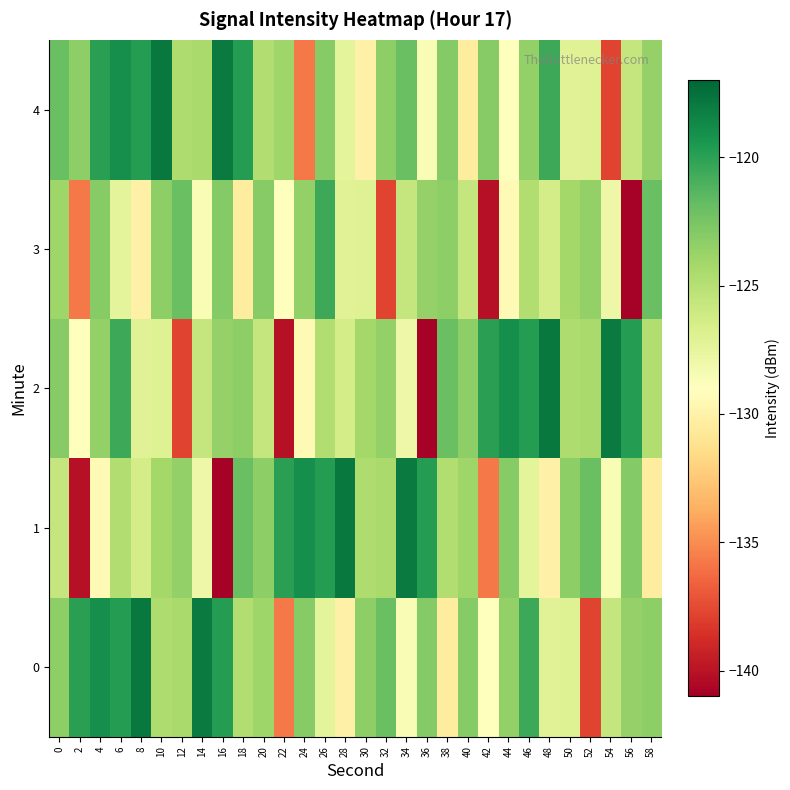

At 42, list the series in order from smallest to largest.

3, 1, 0, 4, 2